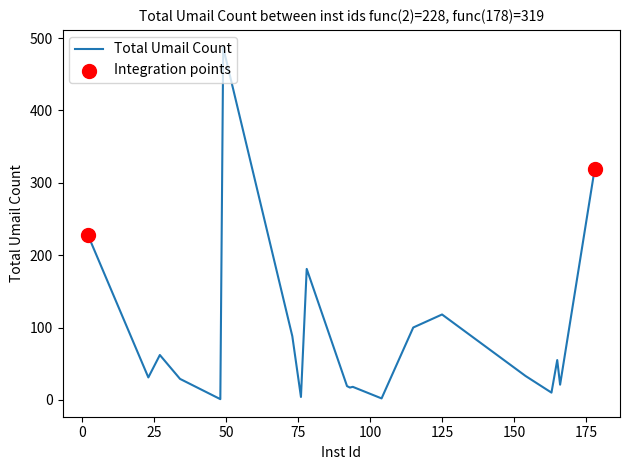

What is the difference between the maximum and minimum values?

486